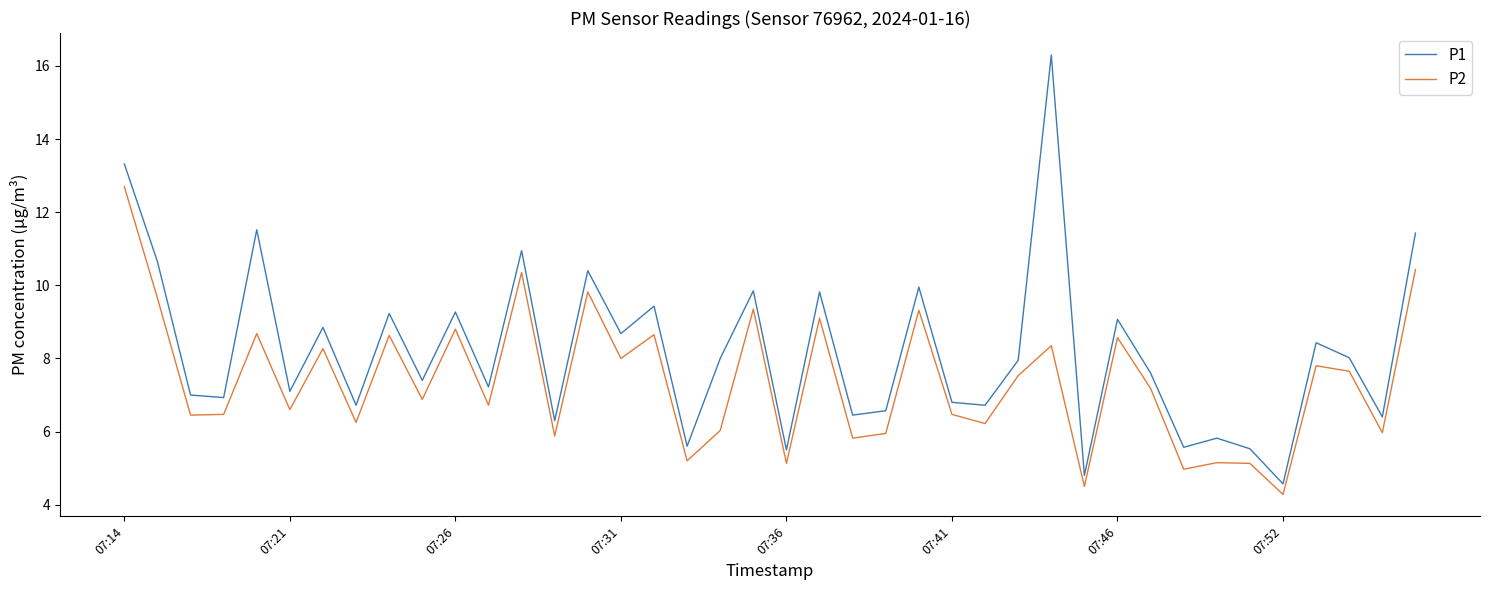

Which series has the widest spread of values?

P1